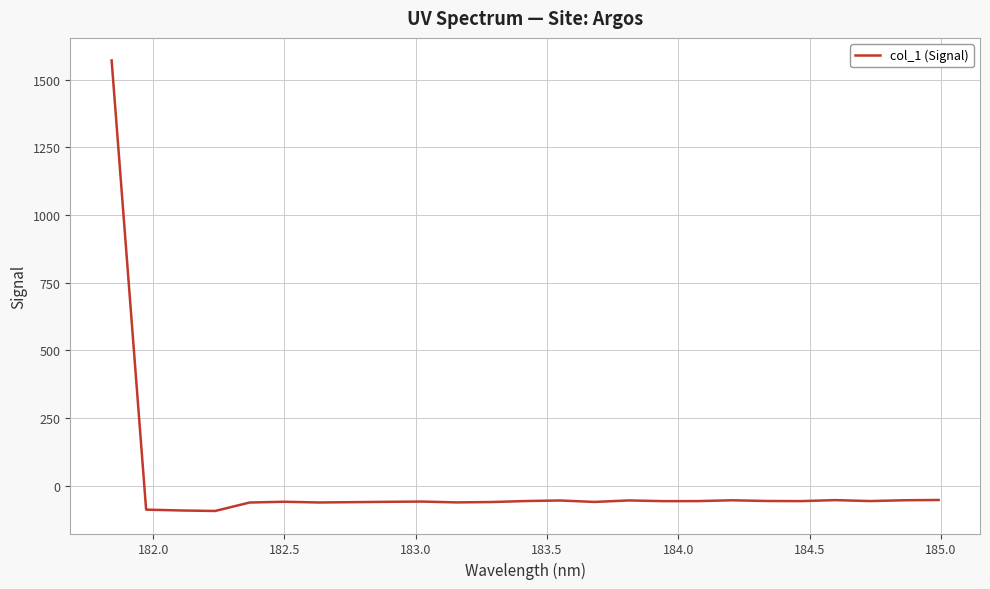

How many values are below zero?

24